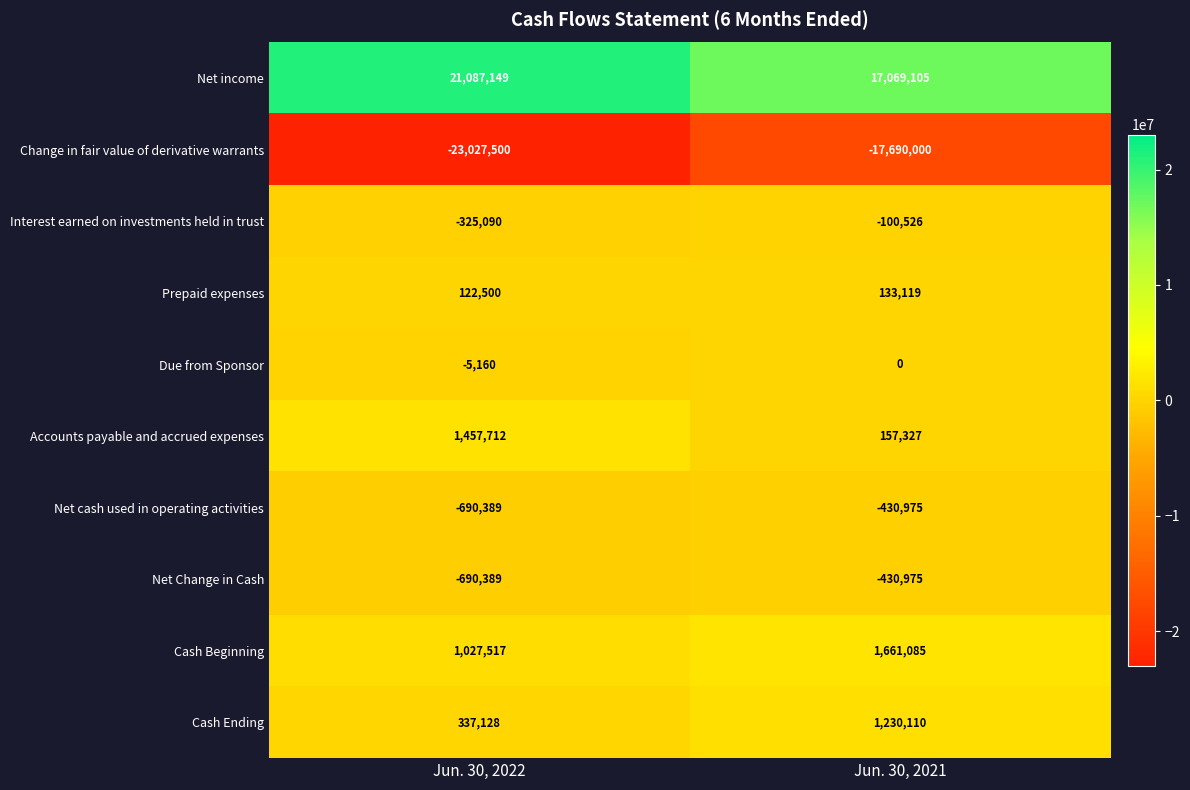

What is the difference between the maximum and minimum values in the Accounts payable and accrued expenses series?

1300385